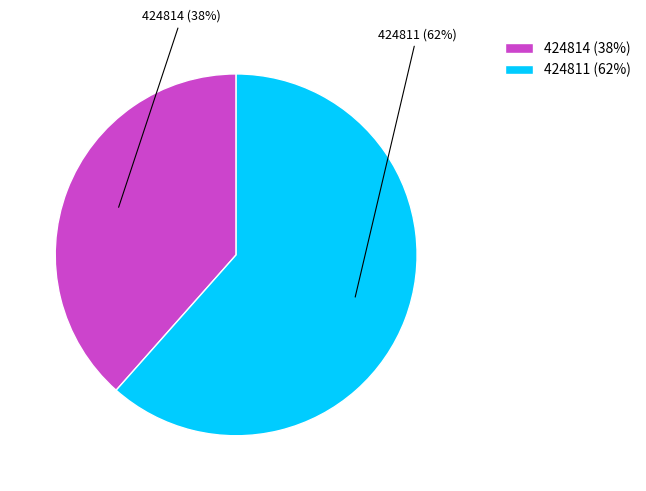

Which category has the biggest portion of the pie?

424811